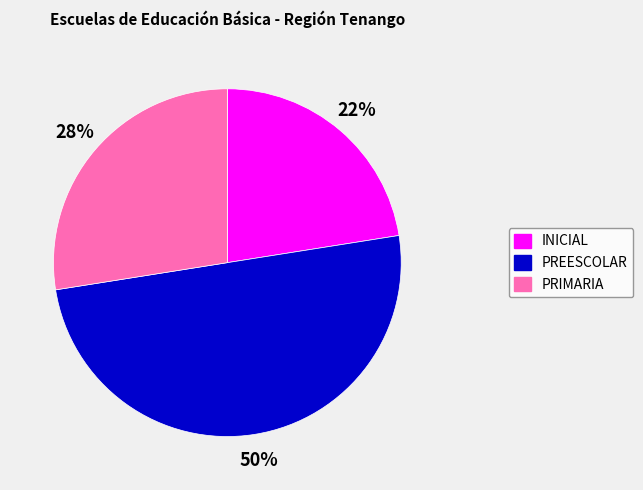

To the nearest percent, what percentage of the pie is PREESCOLAR?

50%